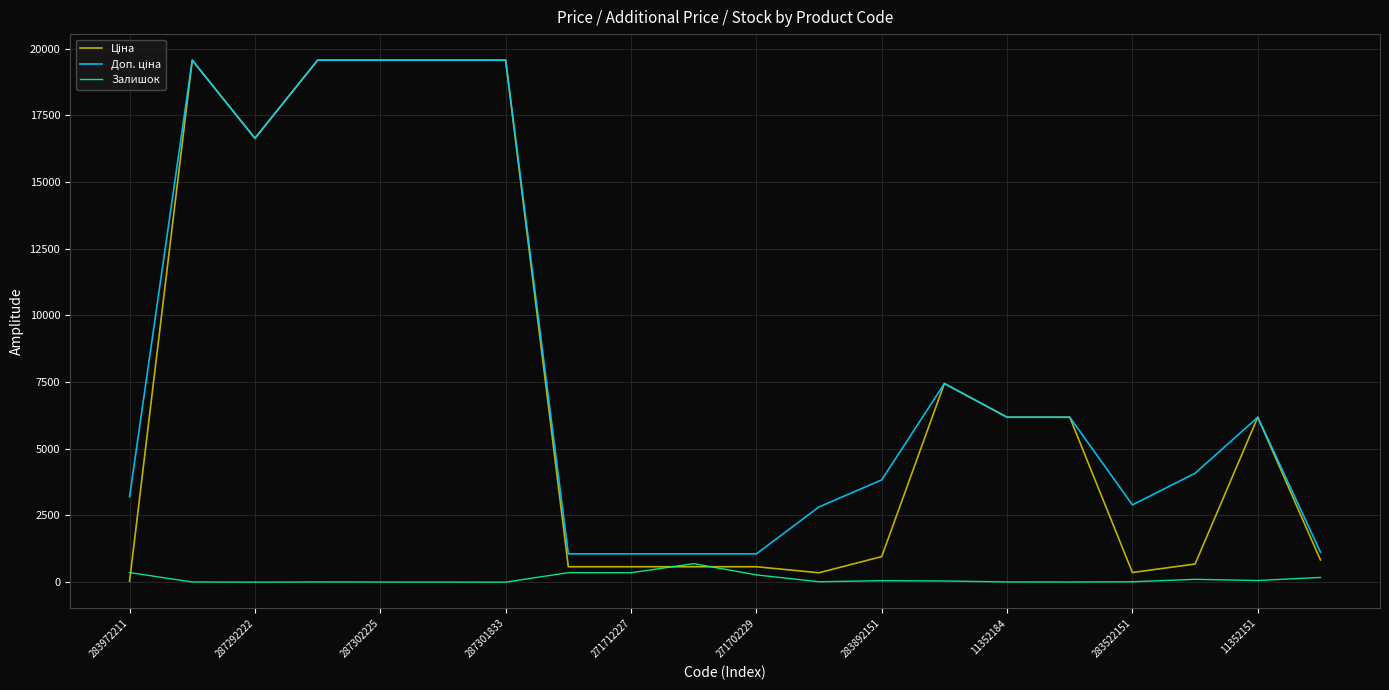

Which series has the widest spread of values?

Ціна